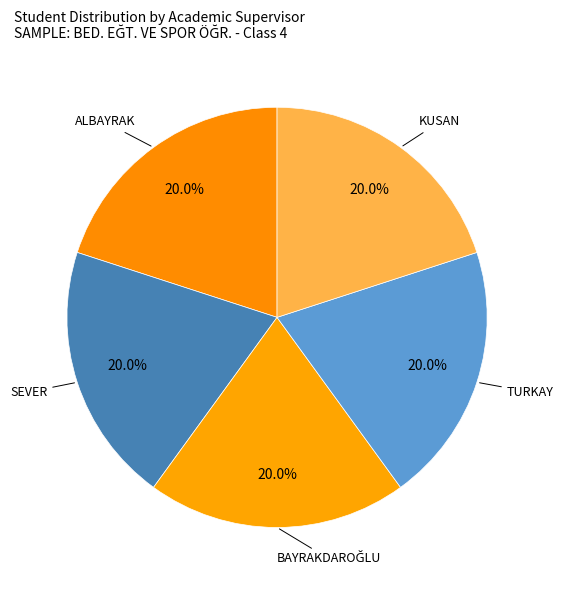

How many segments does this pie chart have?

5